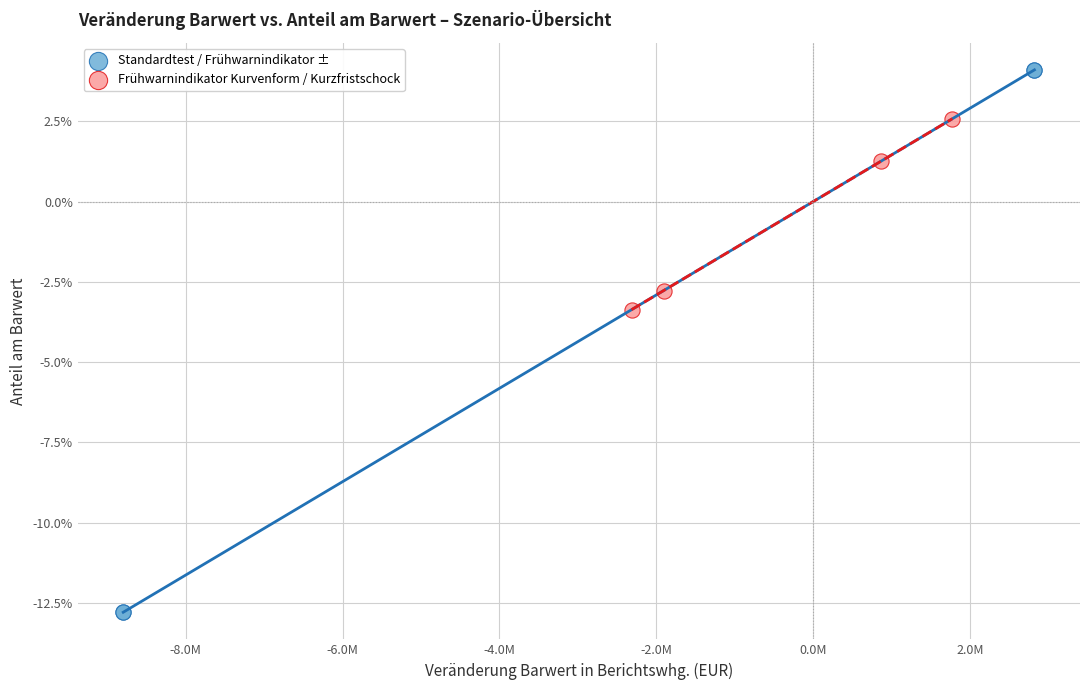

What are all the series names shown in the legend?

Standardtest / Frühwarnindikator ±, Frühwarnindikator Kurvenform / Kurzfristschock